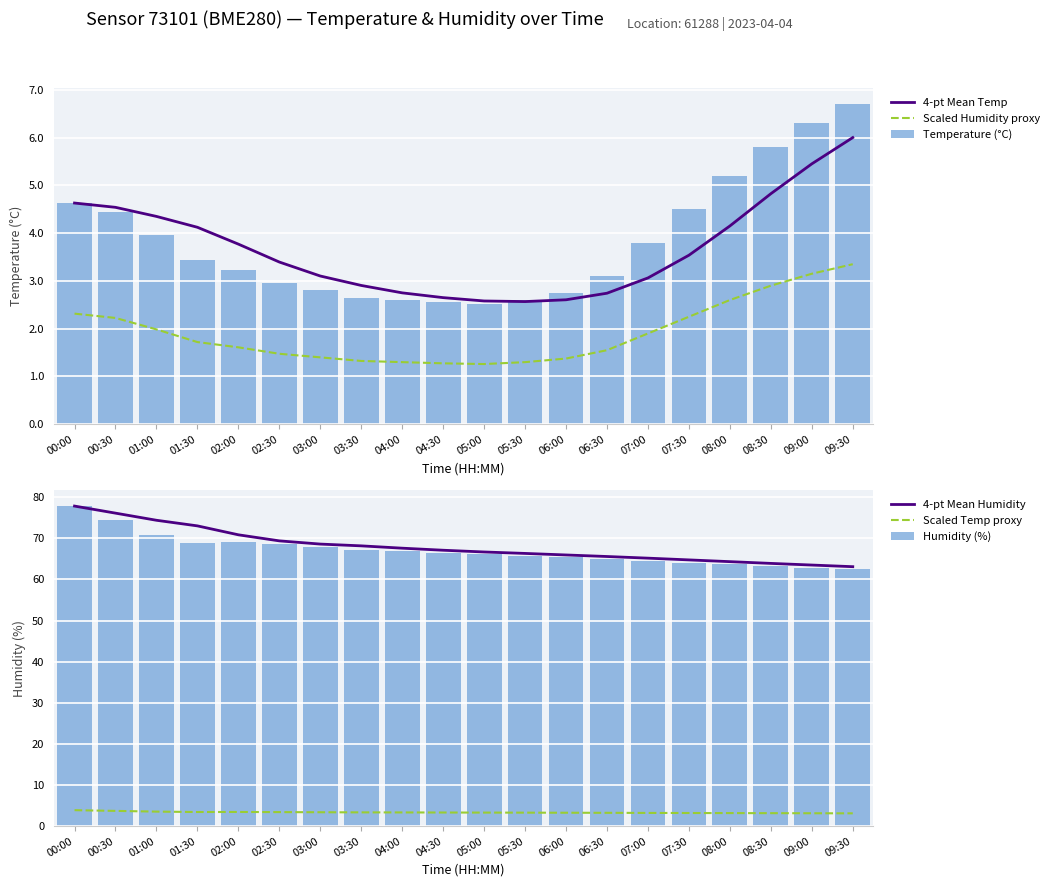

What is the value of the 4-pt Mean Temp bar at the 15th from the left?

3.1